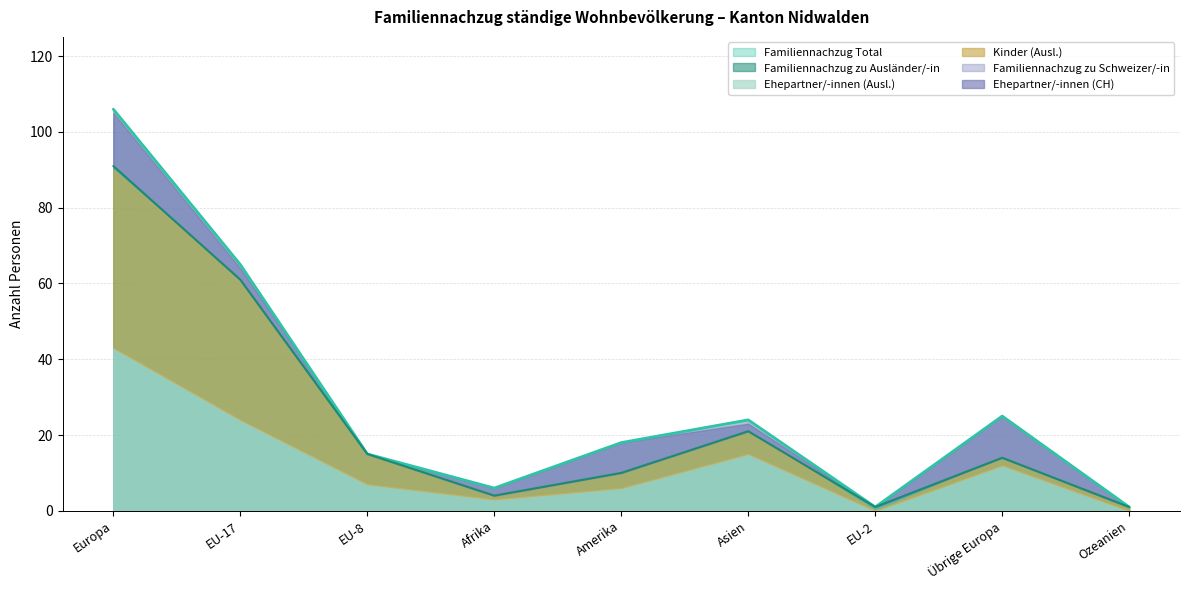

At how many categories does at least one series exceed 90?

1